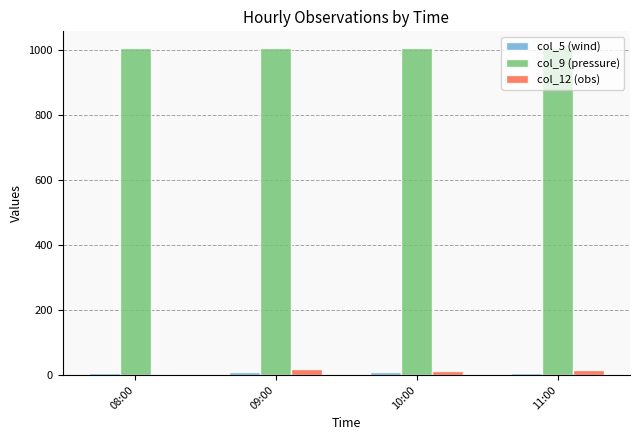

Which series has the largest total across all categories?

col_9 (pressure)